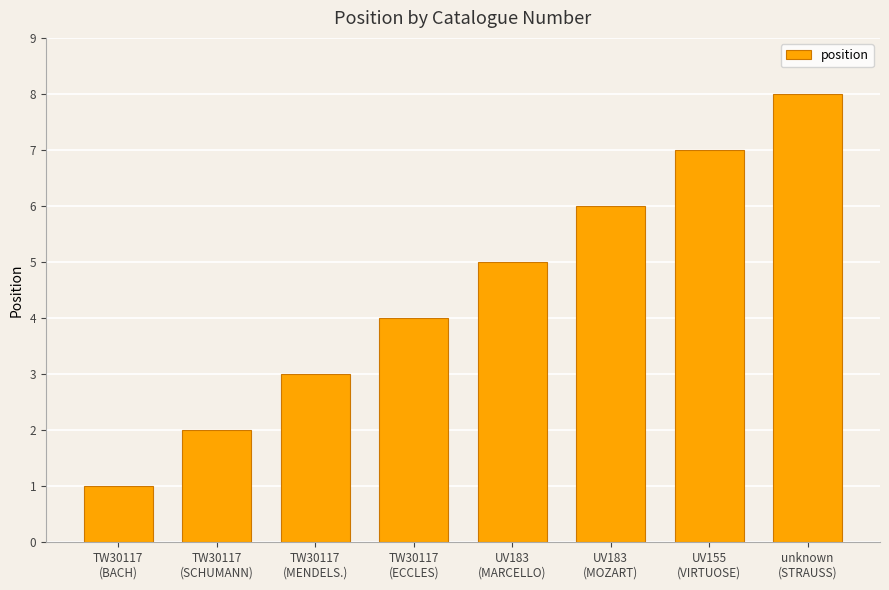

The chart shows a value of 12 at unknown
(STRAUSS). True or false?

False